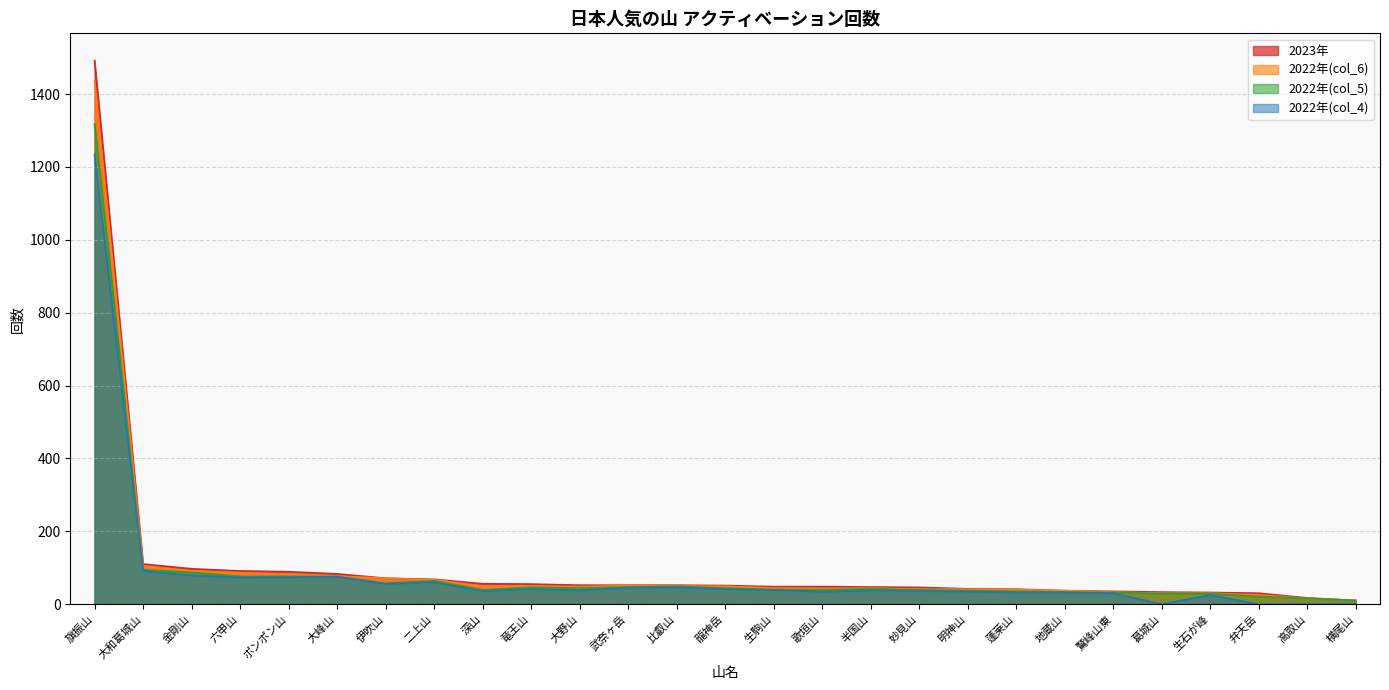

List the series in order of their overall mean, lowest first.

2022年(col_4), 2022年(col_5), 2022年(col_6), 2023年